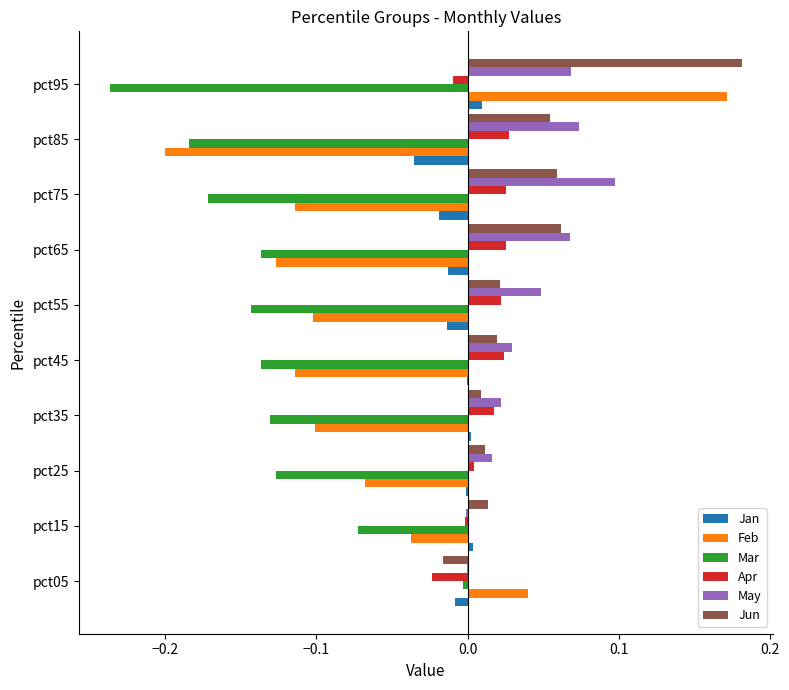

Is the value of Apr at pct85 greater than the value of Jan at pct75?

Yes